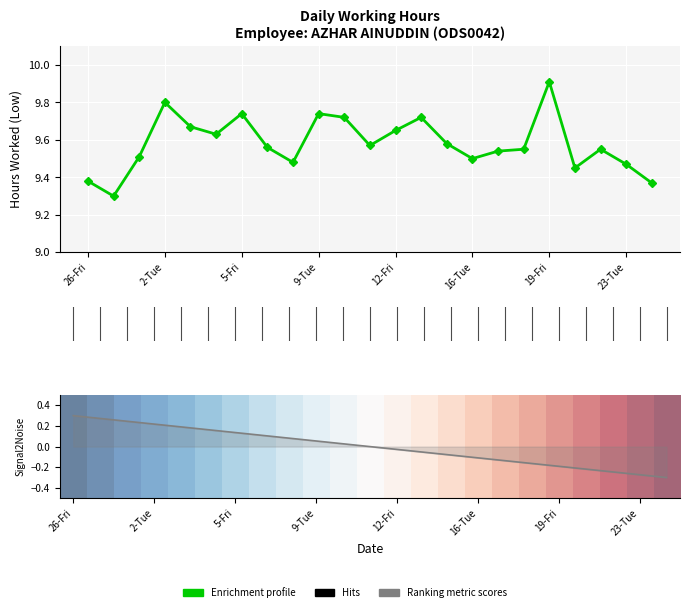

What is the difference between the maximum and second lowest values in the Ranking metric scores series?

0.6